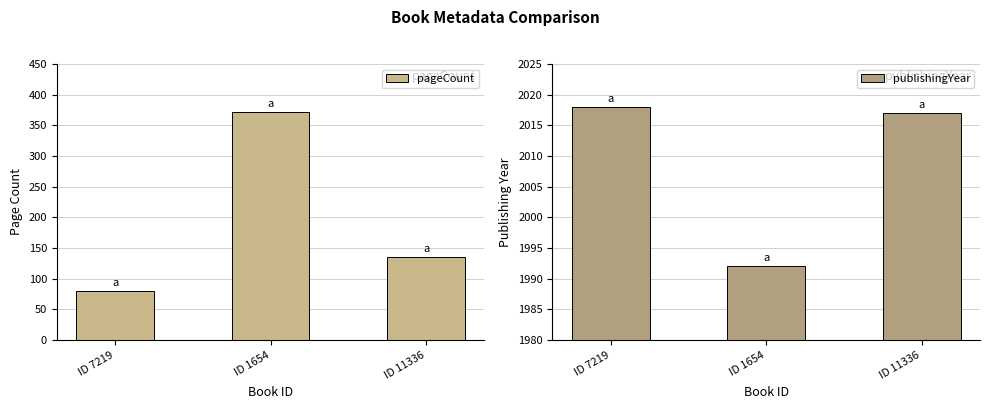

Is the value of pageCount at ID 1654 greater than the value of publishingYear at ID 1654?

No